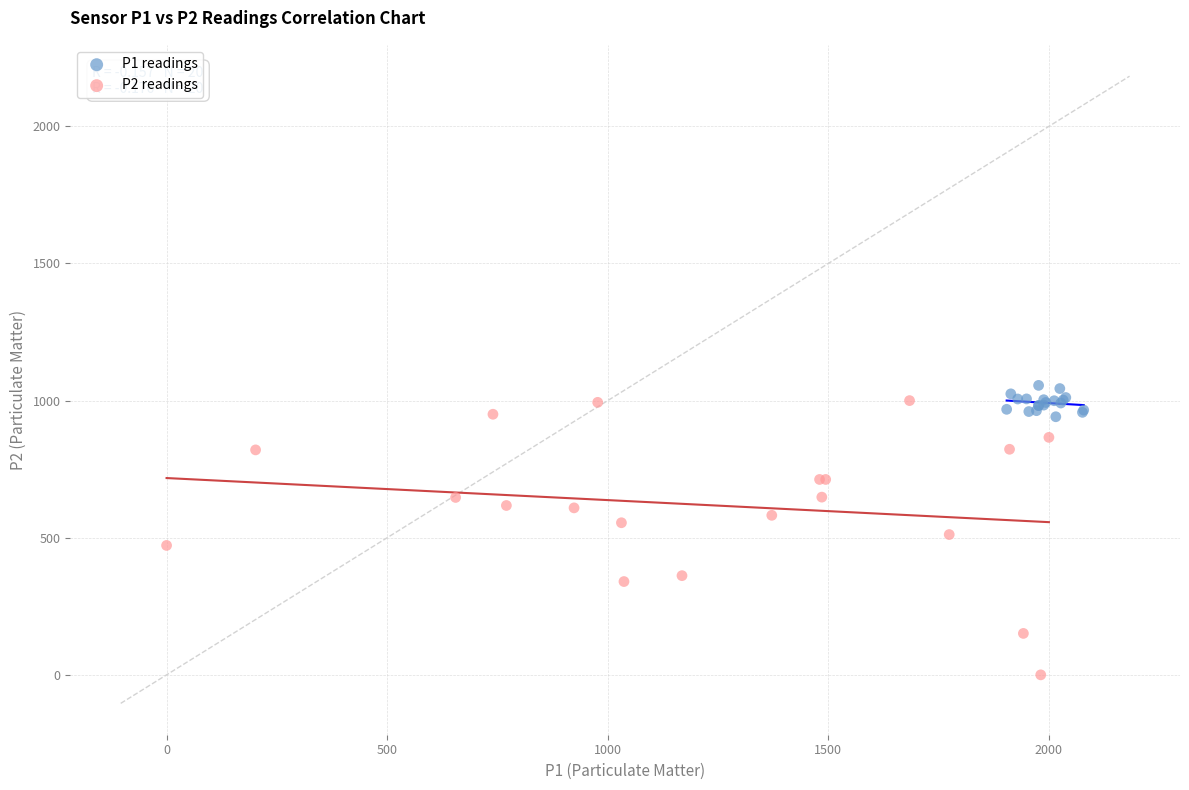

Which series contains the highest Y value?

P1 readings